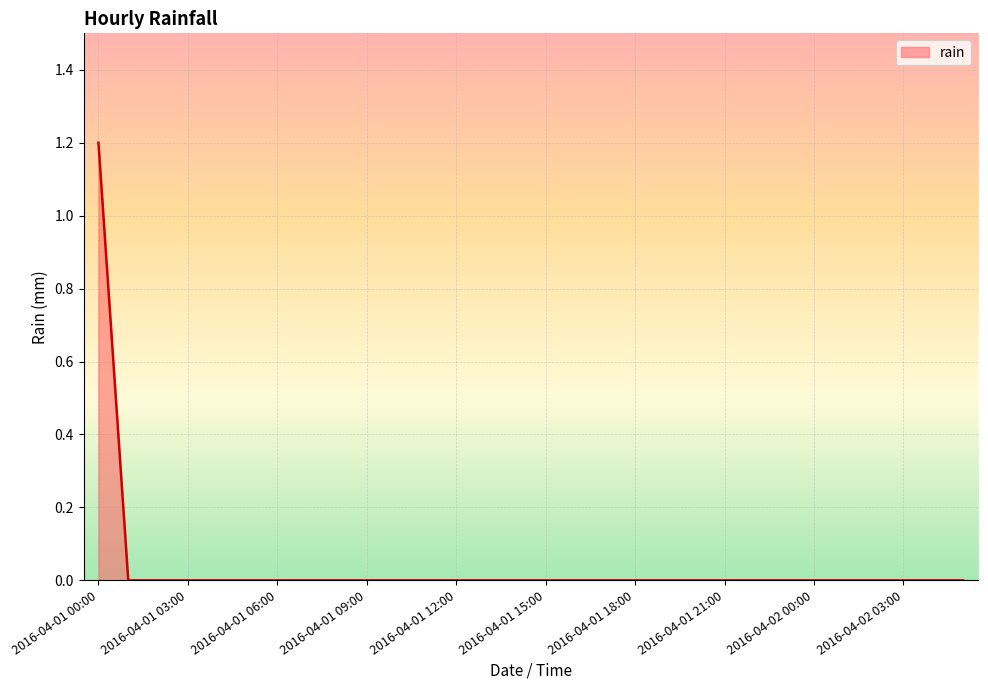

What is the difference between the maximum and minimum values?

1.2